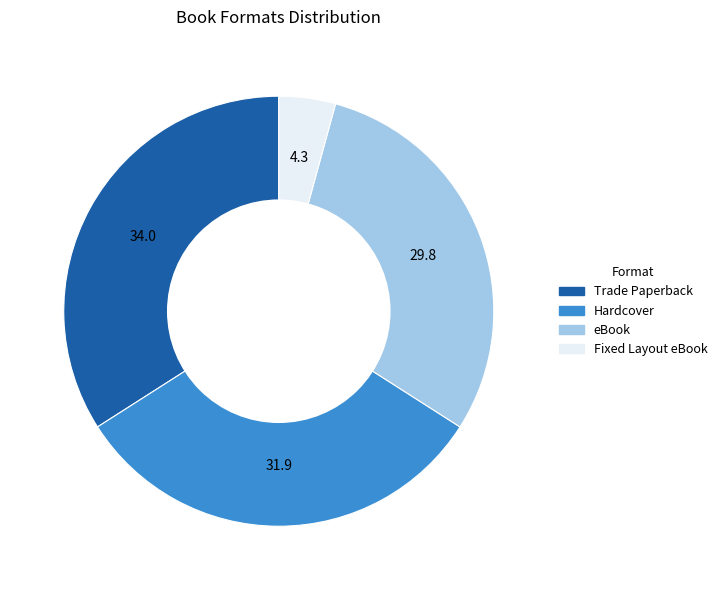

Is it true that eBook is 30% of the pie?

True